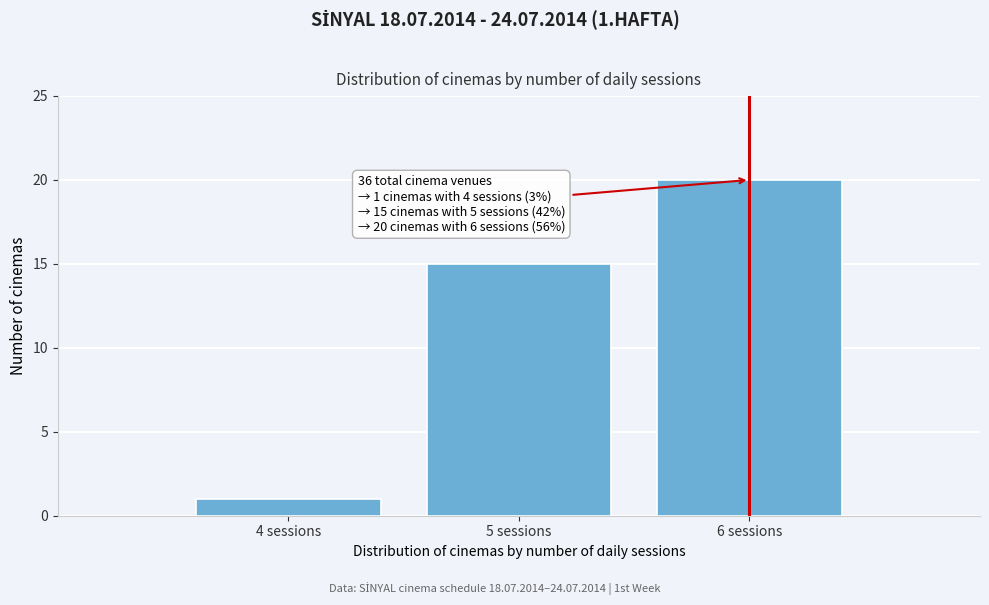

Reading right to left, transcribe all the data shown in this chart.

6 sessions=20	5 sessions=15	4 sessions=1